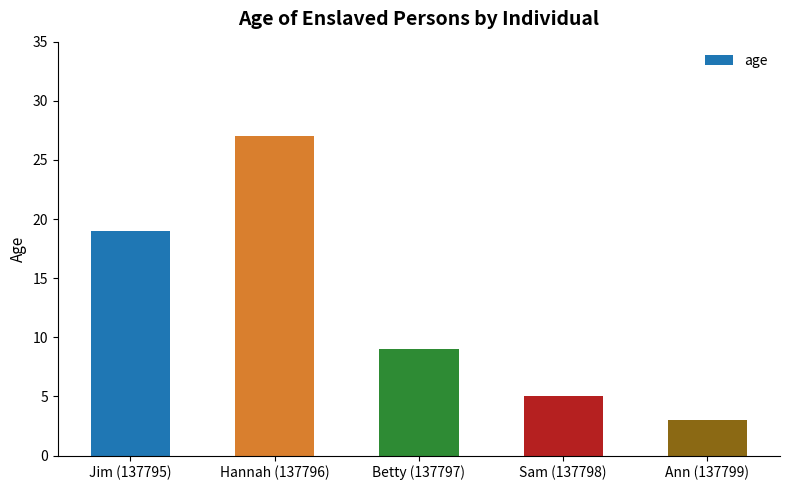

How many values are below 9?

2